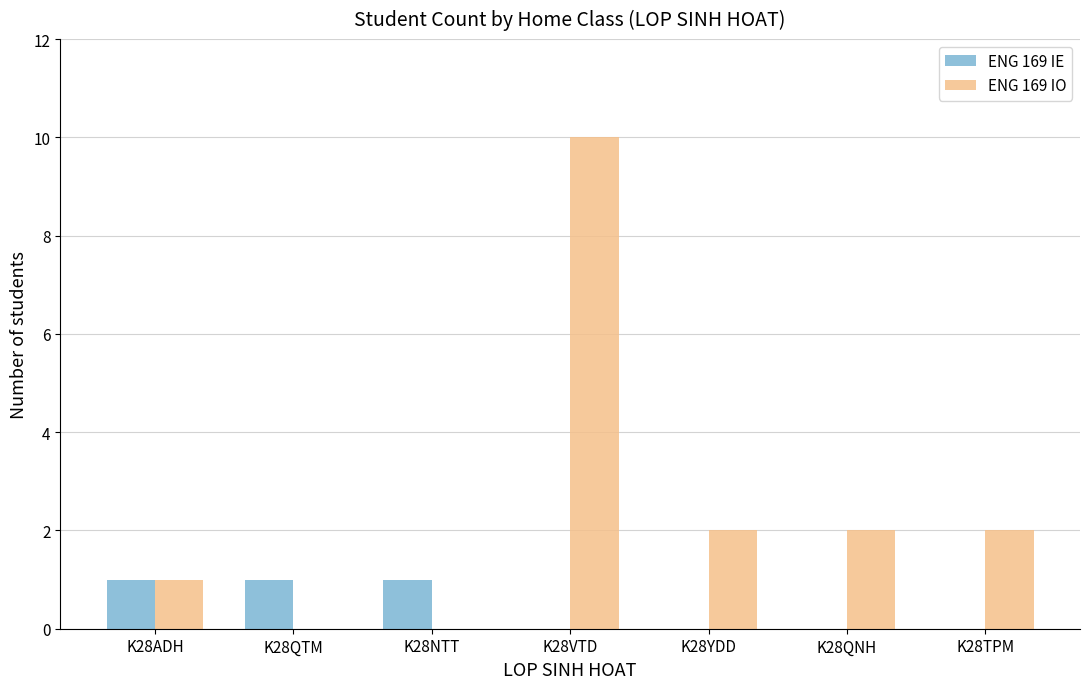

Is it true that ENG 169 IO equals 0 at K28ADH?

False